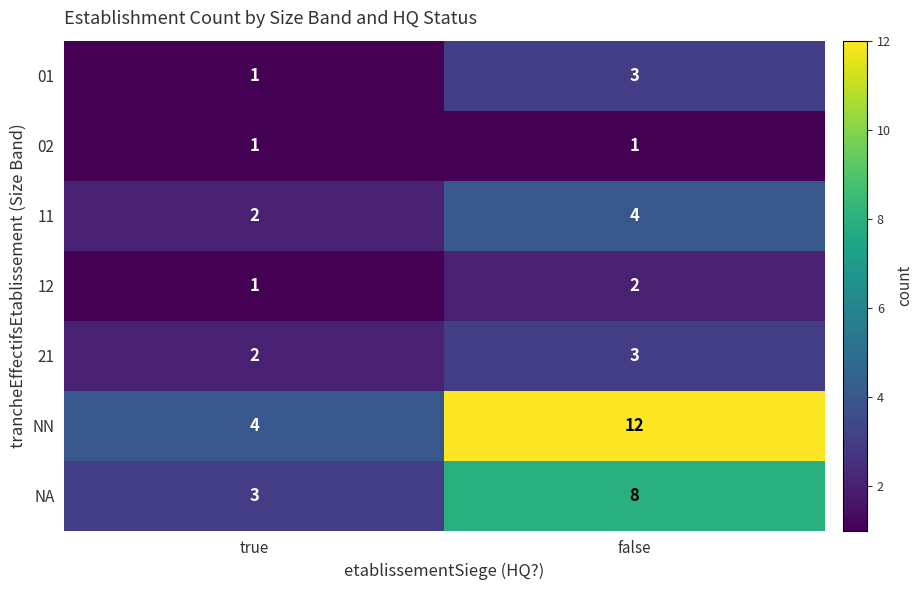

What is the difference between the highest and lowest values at false?

11